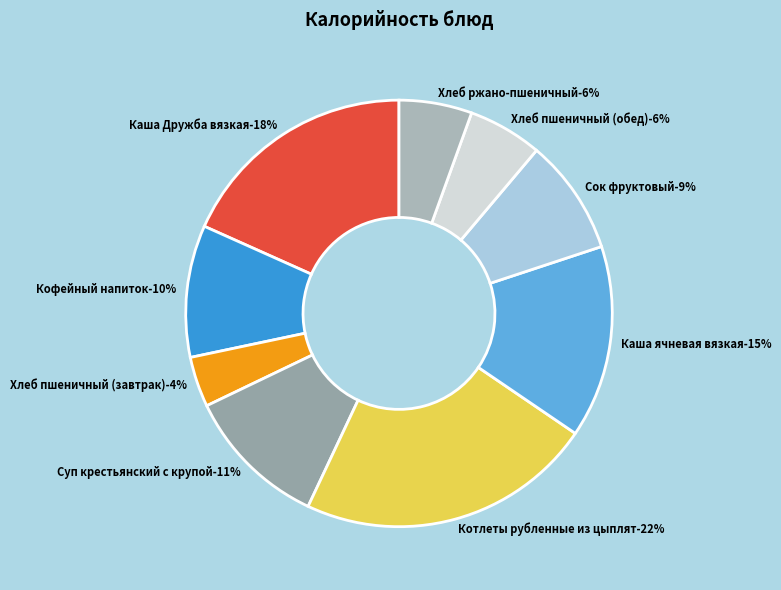

How many segments does this pie chart have?

9